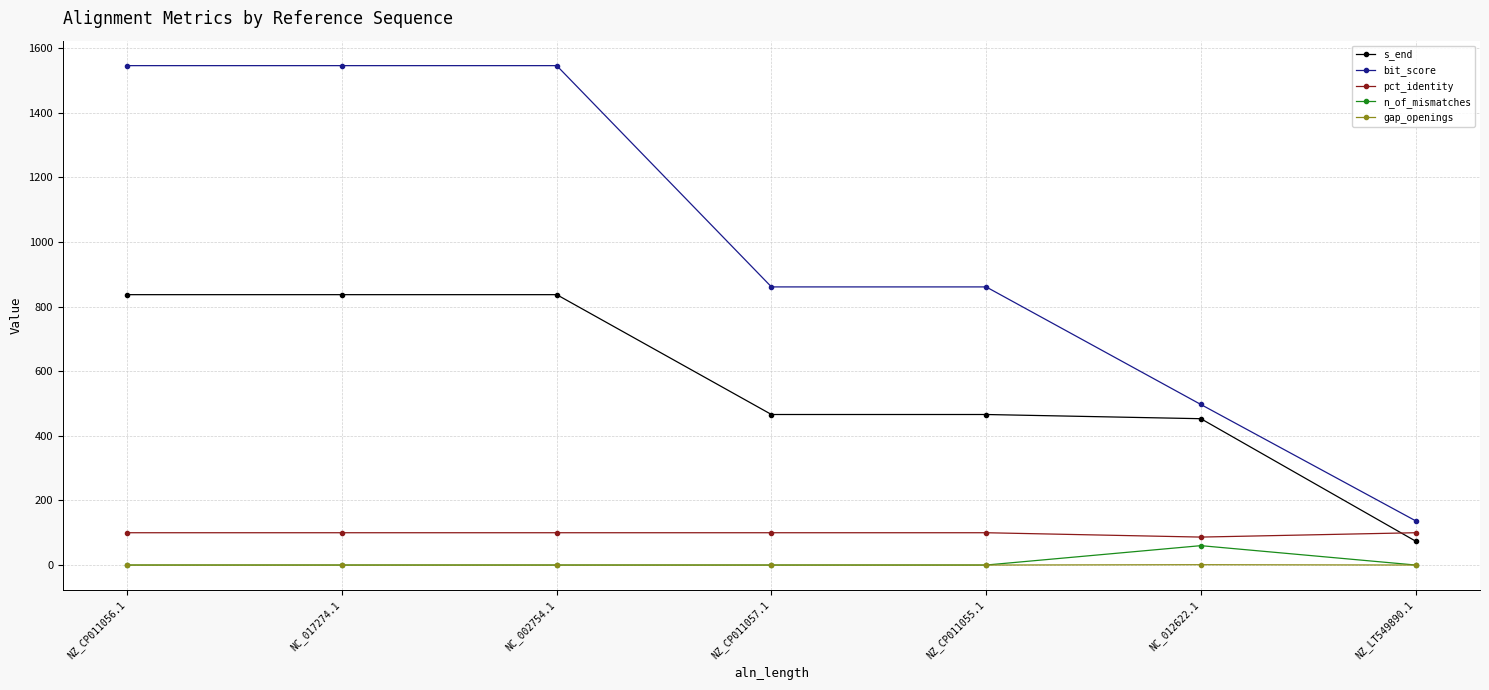

True or false: bit_score and s_end intersect in this chart.

False